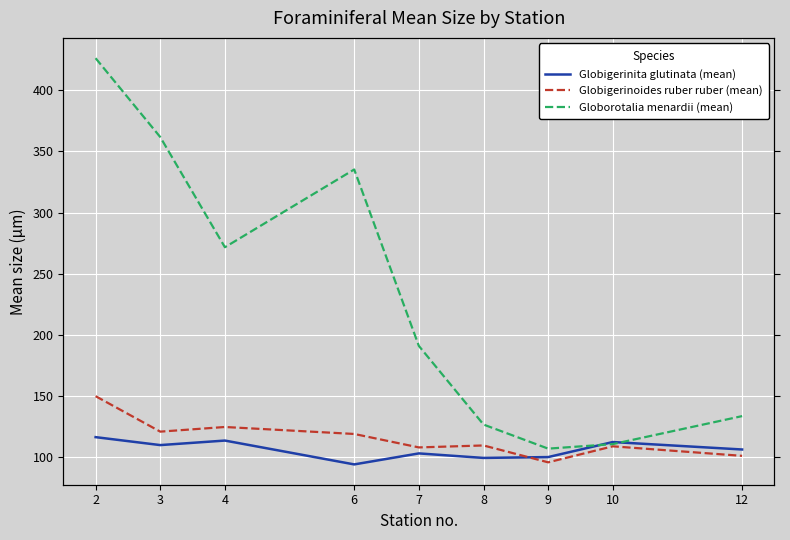

How many lines are shown in the chart?

3